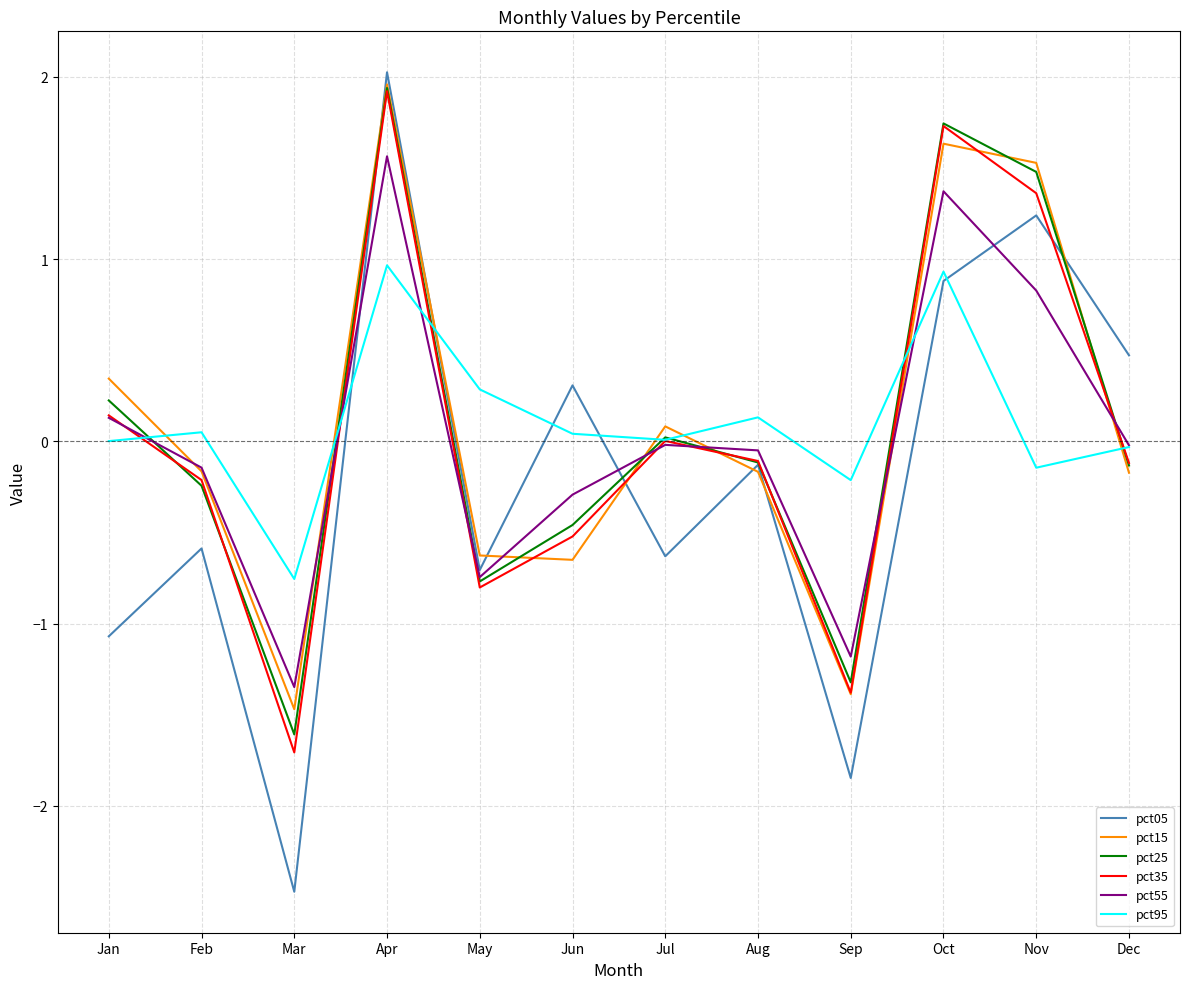

Where is the first local minimum for pct05?

Mar